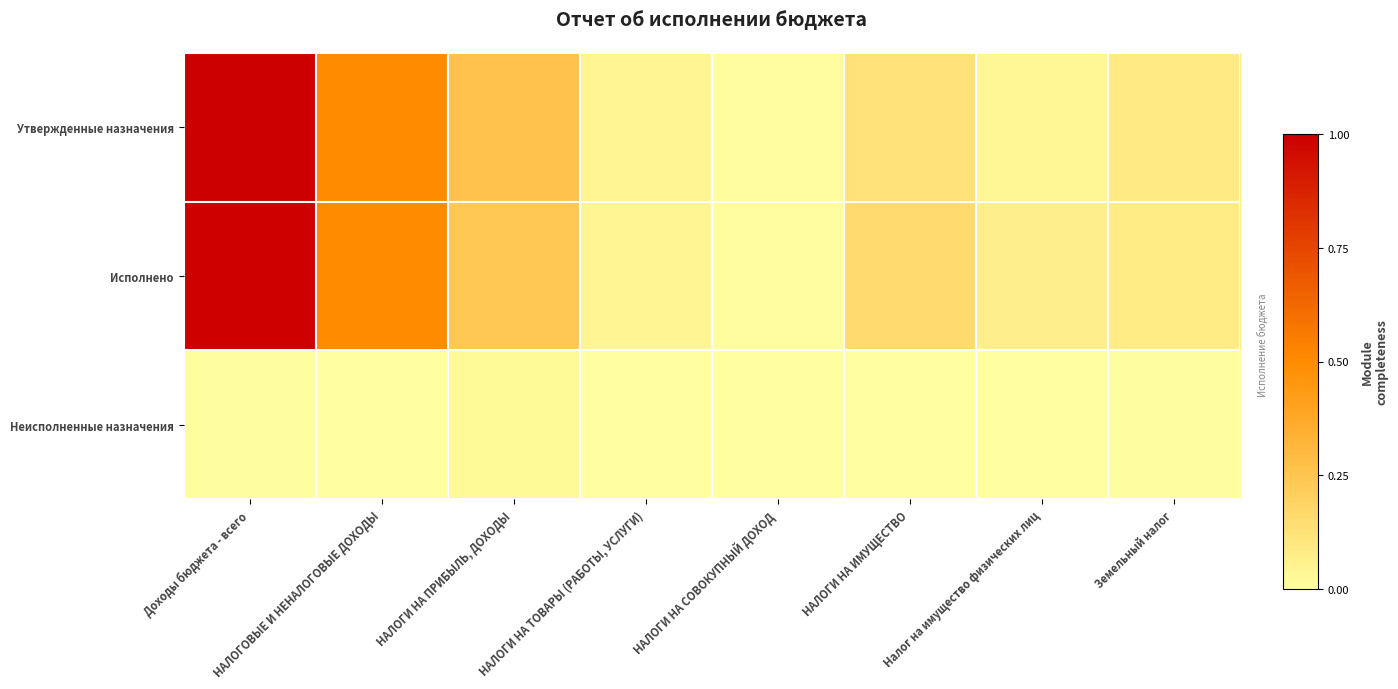

Which series has the widest spread of values?

Утвержденные назначения